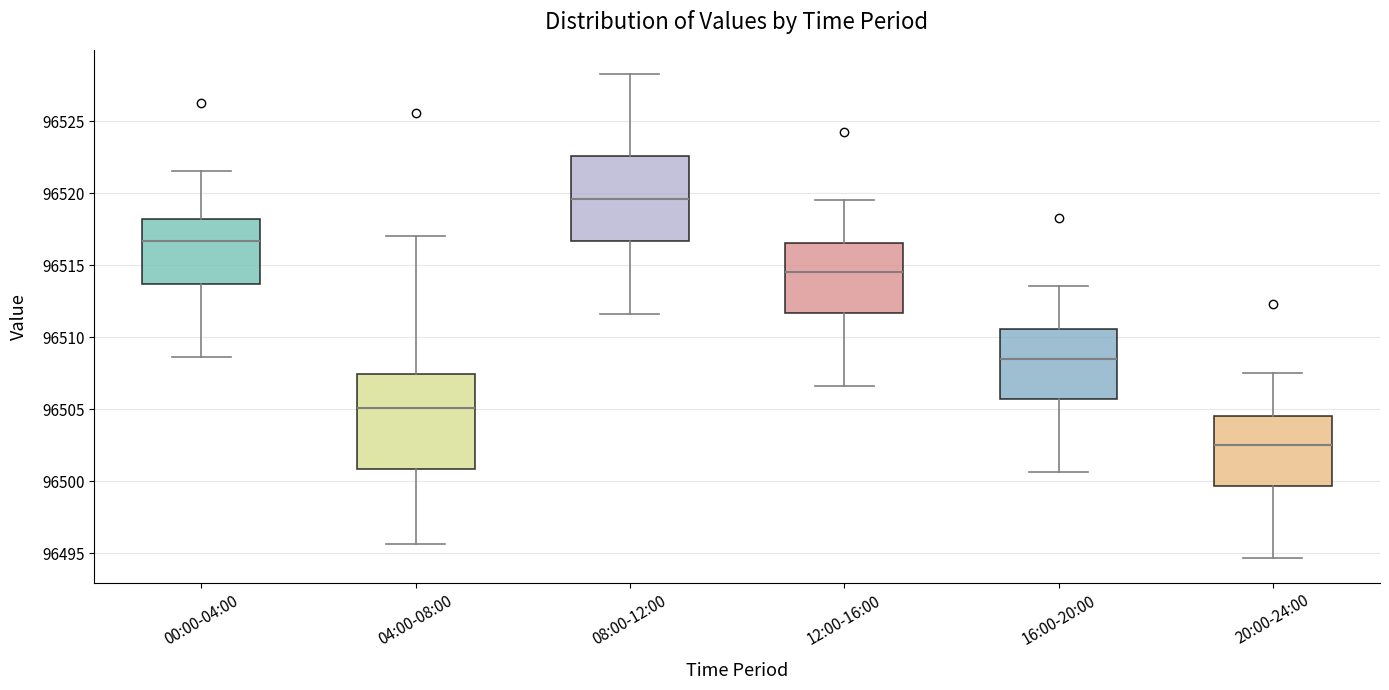

Comparing the boxes themselves (not the whiskers), which one is the tallest?

04:00-08:00